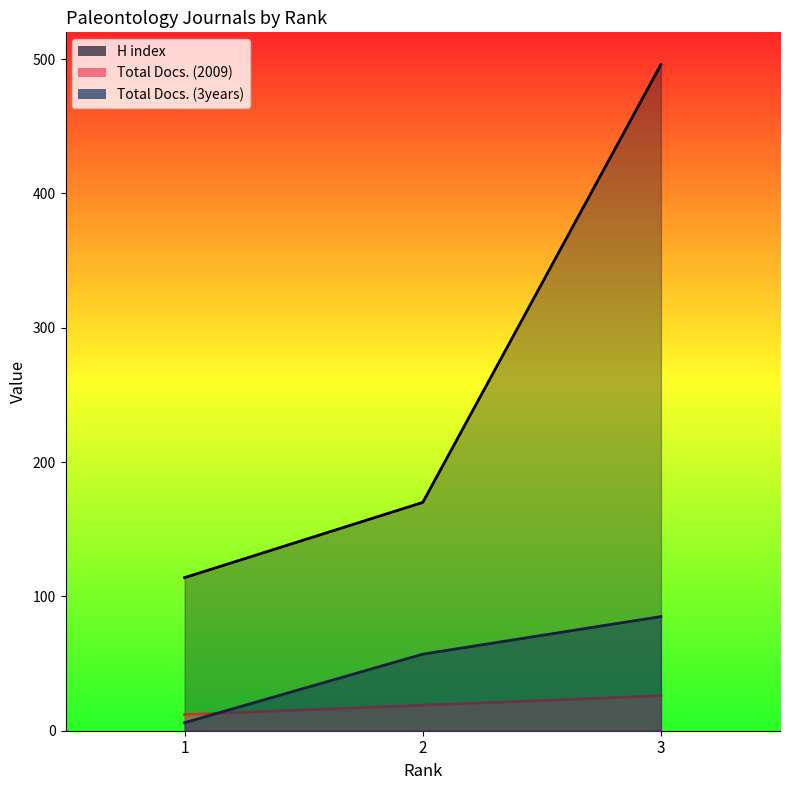

How many lines are shown in the chart?

3